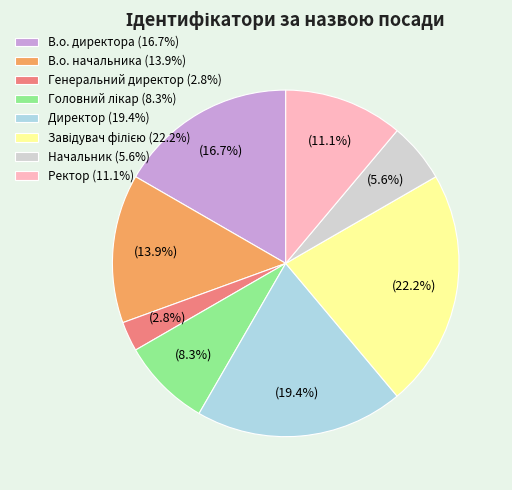

Which has a higher value, Начальник (5.6%) or Ректор (11.1%)?

Ректор (11.1%)